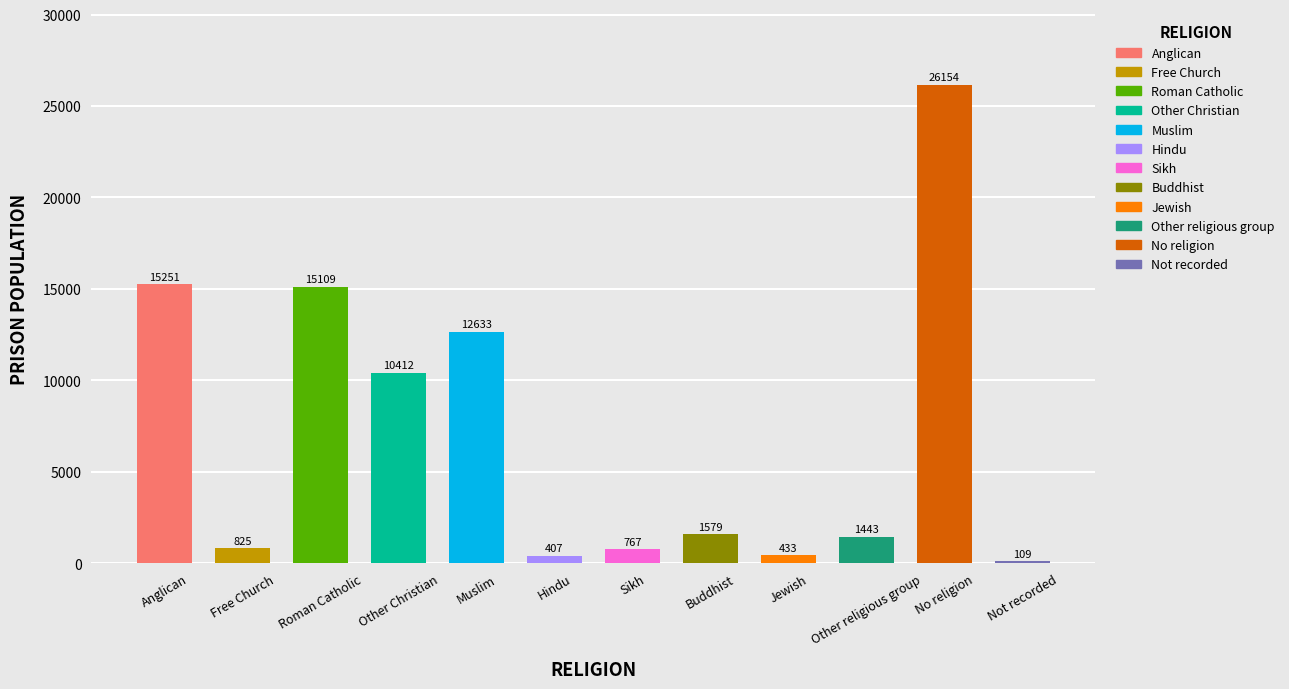

How many data points does each series have?

12